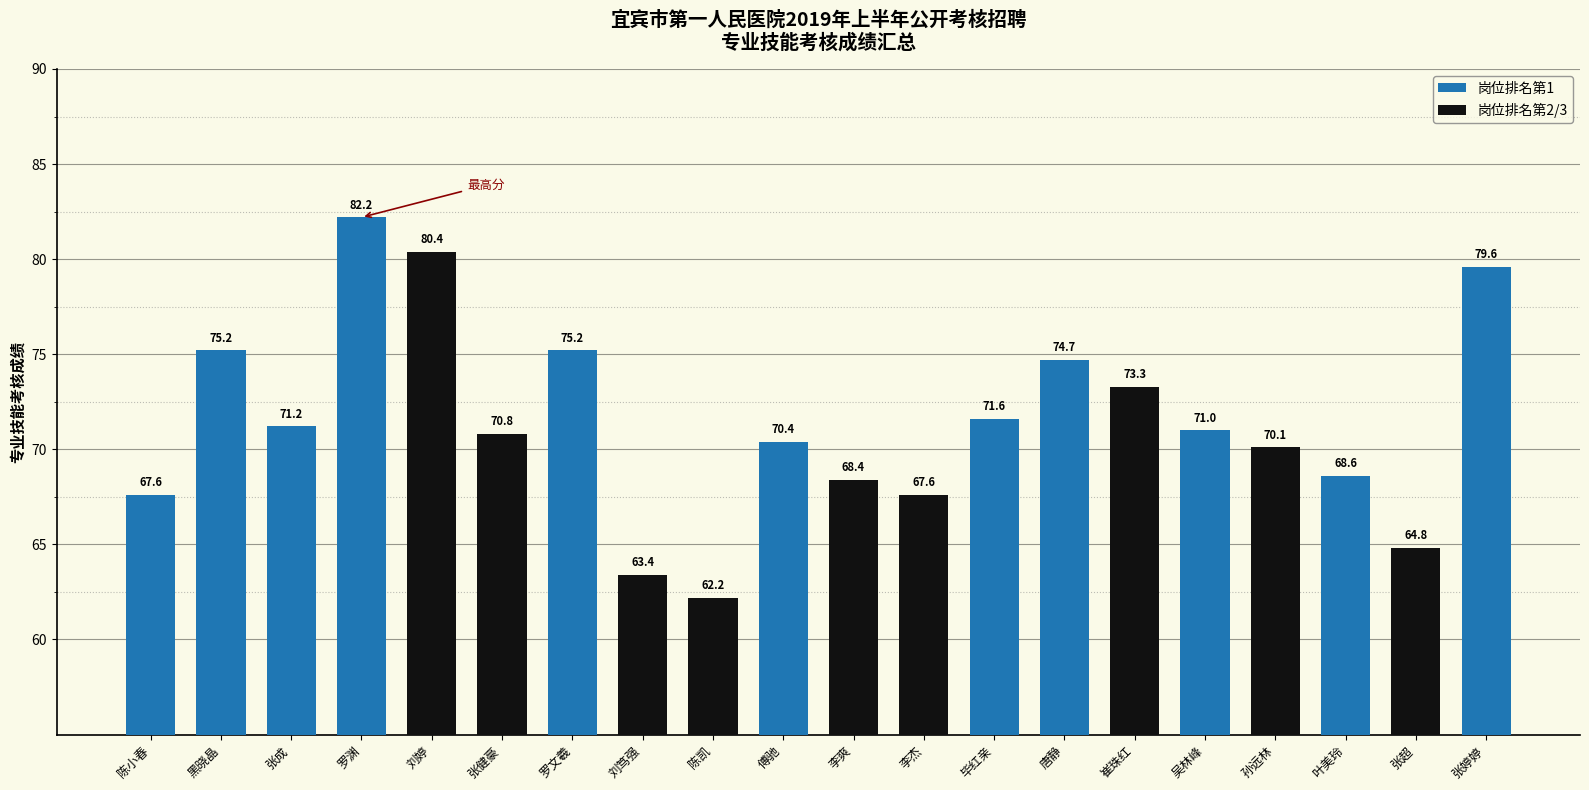

What is the average value?

71.4